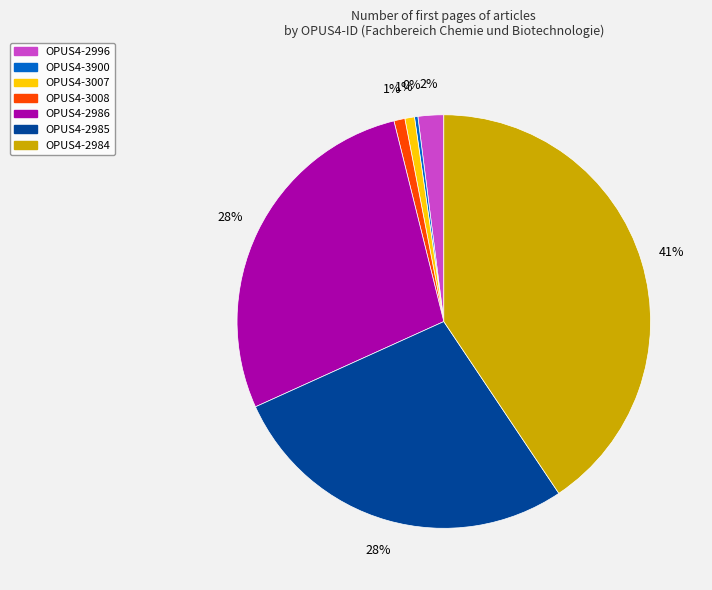

Which category has the biggest portion of the pie?

OPUS4-2984